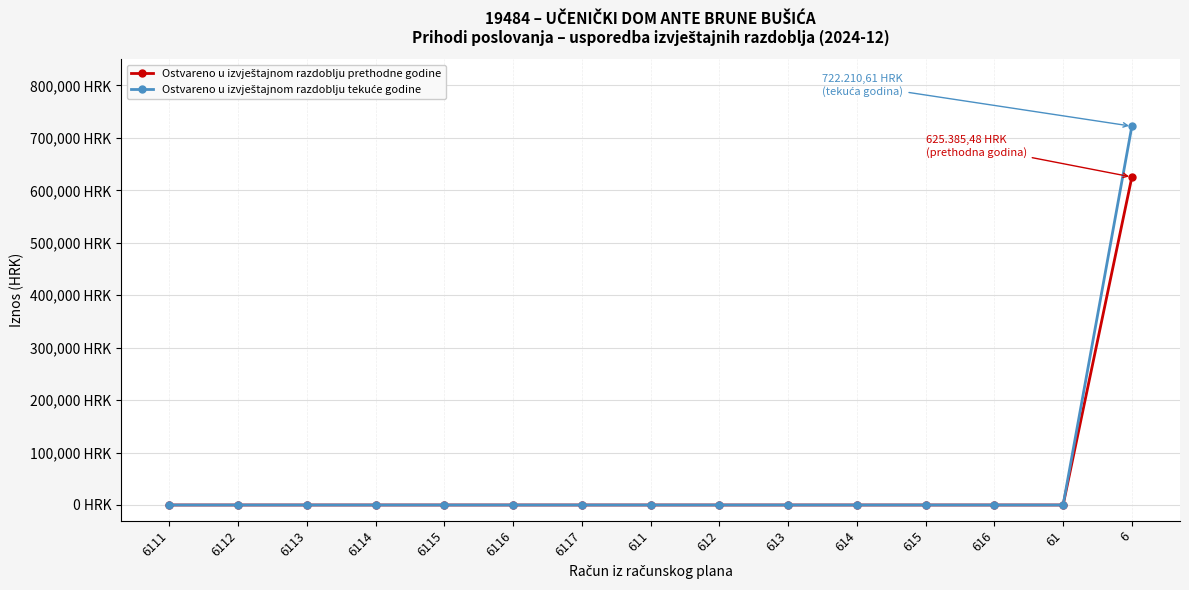

Is this an area chart (filled region under the line)?

No